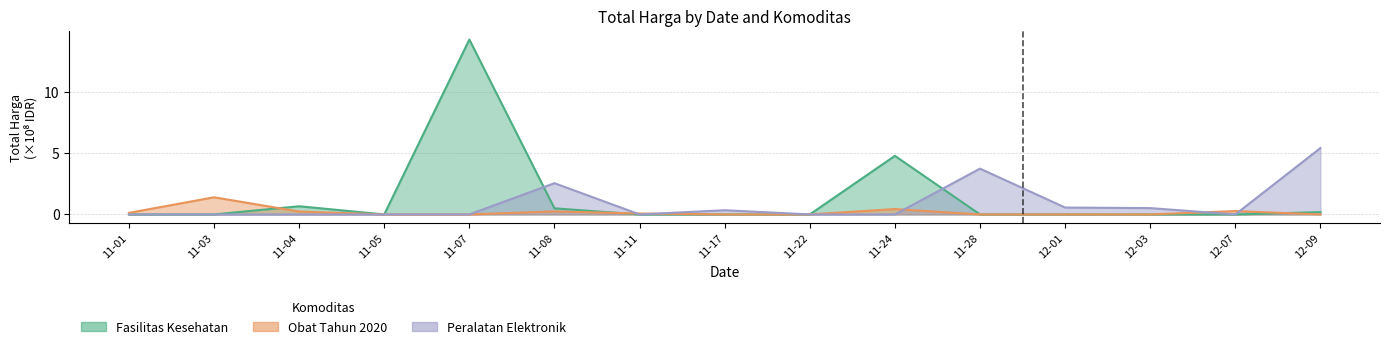

How many lines are shown in the chart?

3